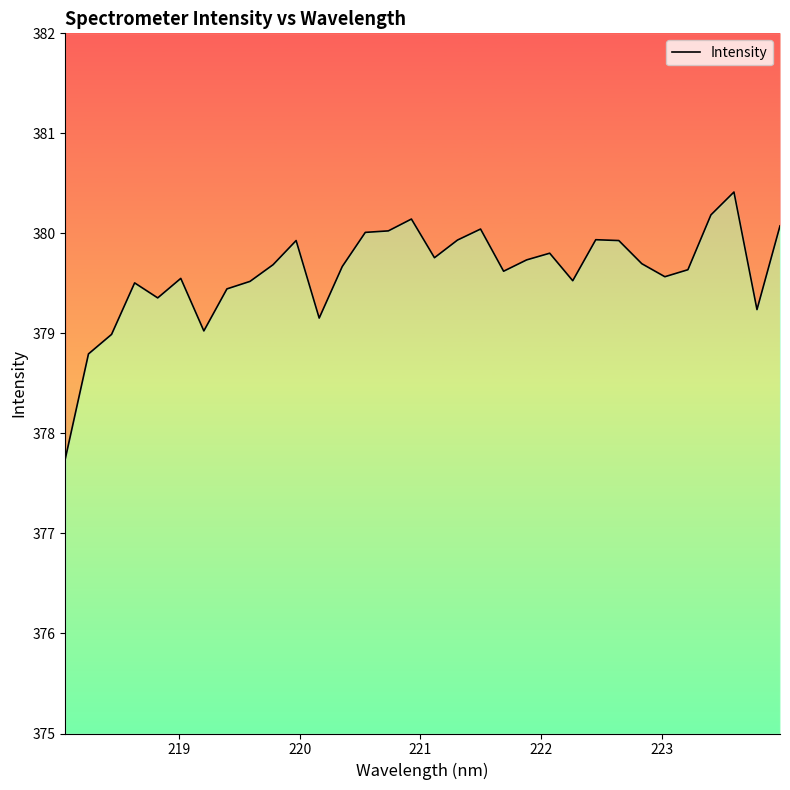

True or false: there are more than 2 points higher than both neighbors.

True